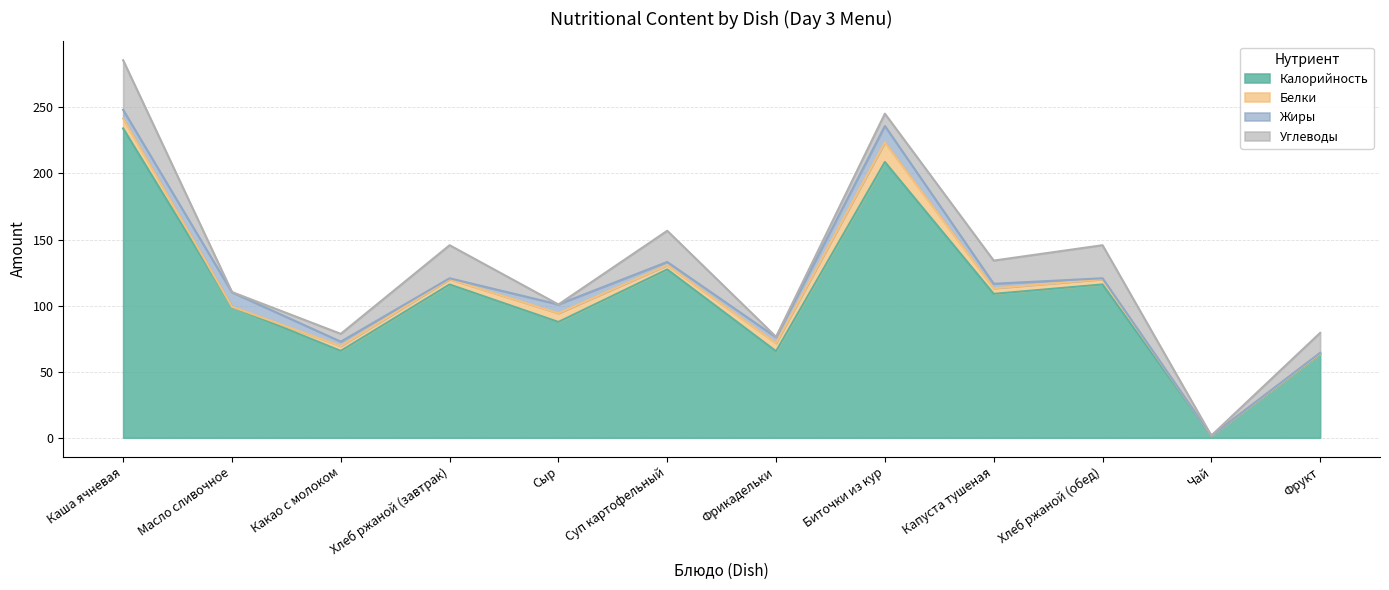

Reading right to left, extract all data points from this chart.

Калорийность: 63.3	1.3	116.0	108.9	208.7	65.5	127.4	87.7	116.0	65.7	99.1	234.1
Белки: 0.5	0.2	4.0	4.2	14.8	6.2	3.2	6.6	4.0	3.6	0.1	7.5
Жиры: 0.5	0.0	0.7	3.4	12.4	4.4	2.5	6.7	0.7	3.3	10.9	6.6
Углеводы: 15.1	0.1	25.0	17.6	9.3	0.4	23.6	0.0	25.0	5.9	0.2	37.5